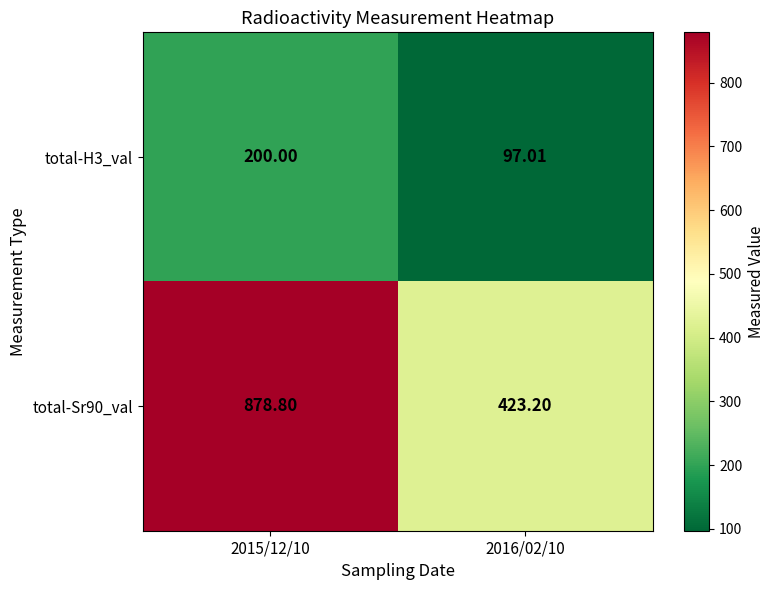

Is the value of total-Sr90_val at 2016/02/10 greater than the value of total-H3_val at 2015/12/10?

Yes